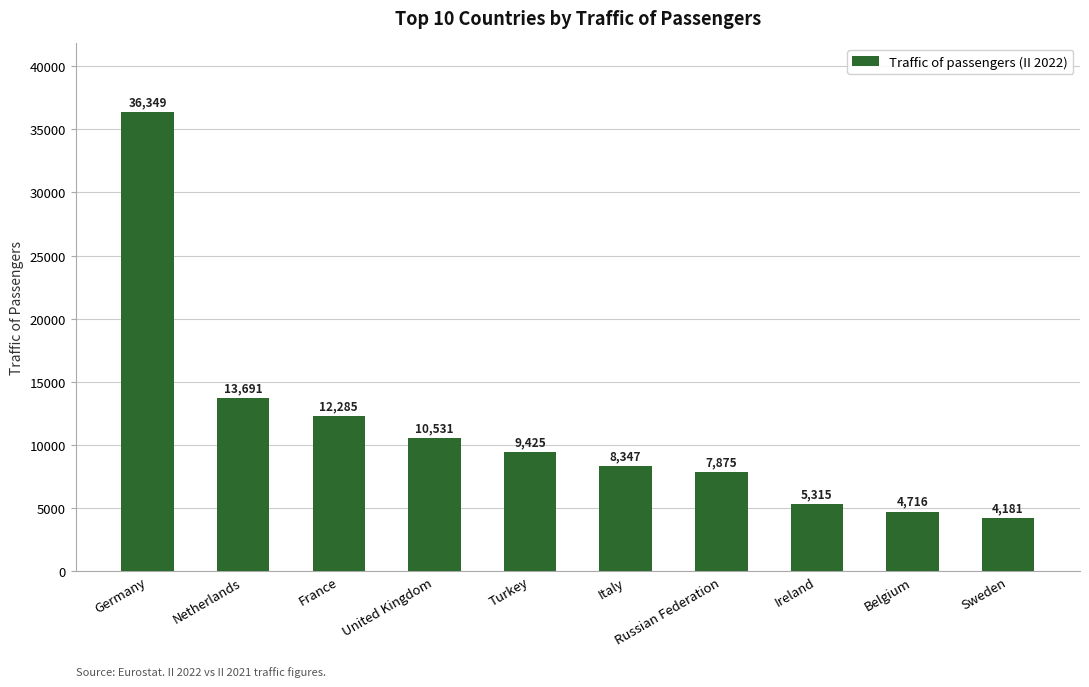

What is the smallest value displayed?

4181